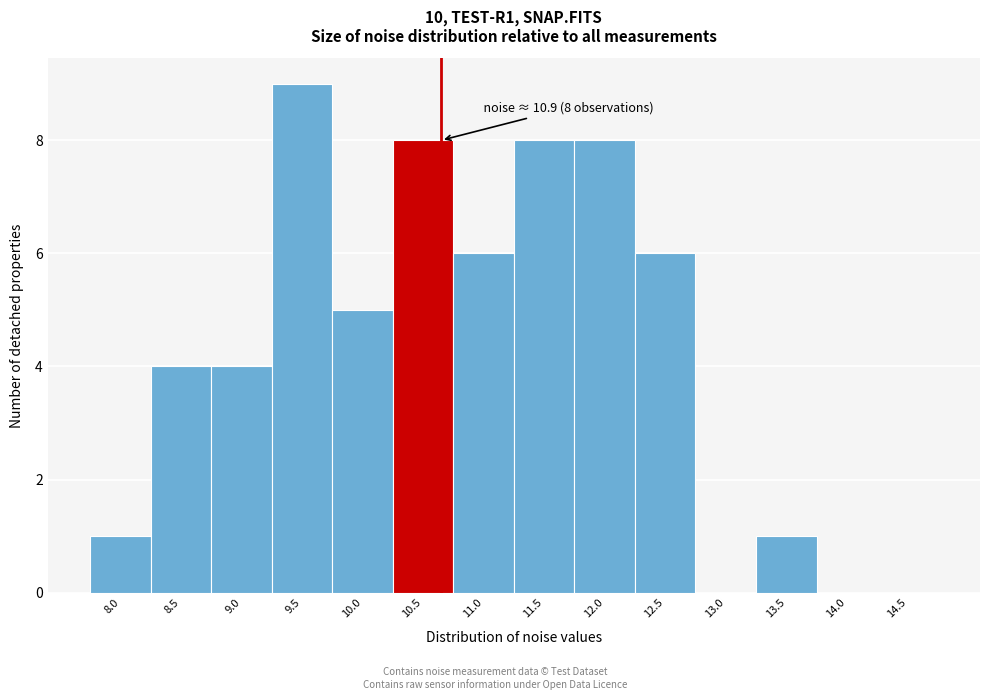

Reading left to right, transcribe all the data shown in this chart.

8.0=1	8.5=4	9.0=4	9.5=9	10.0=5	10.5=8	11.0=6	11.5=8	12.0=8	12.5=6	13.0=0	13.5=1	14.0=0	14.5=0